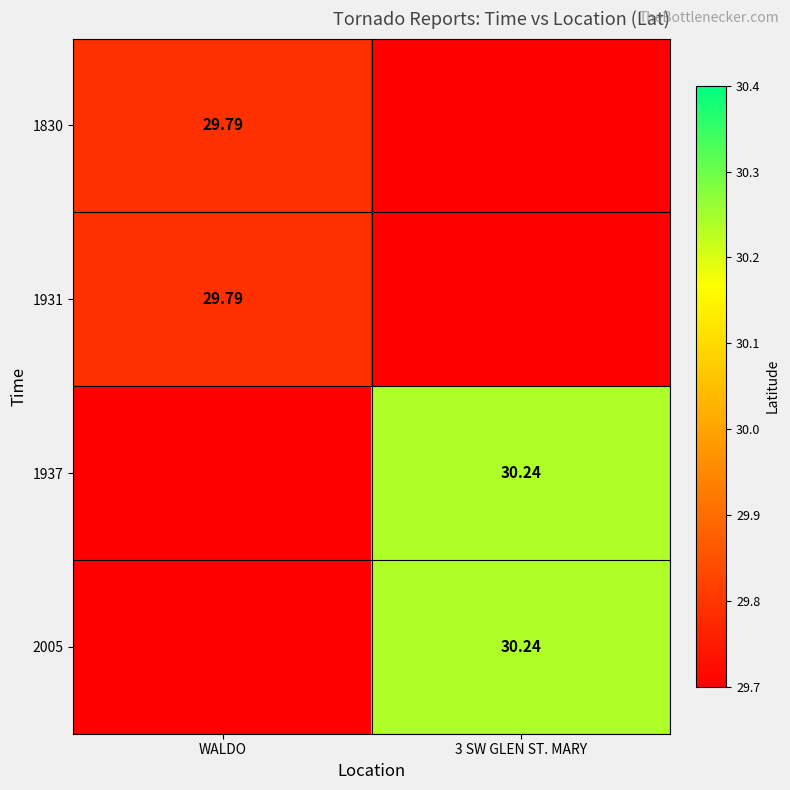

Is the value of 1830 at WALDO greater than the value of 2005 at 3 SW GLEN ST. MARY?

No